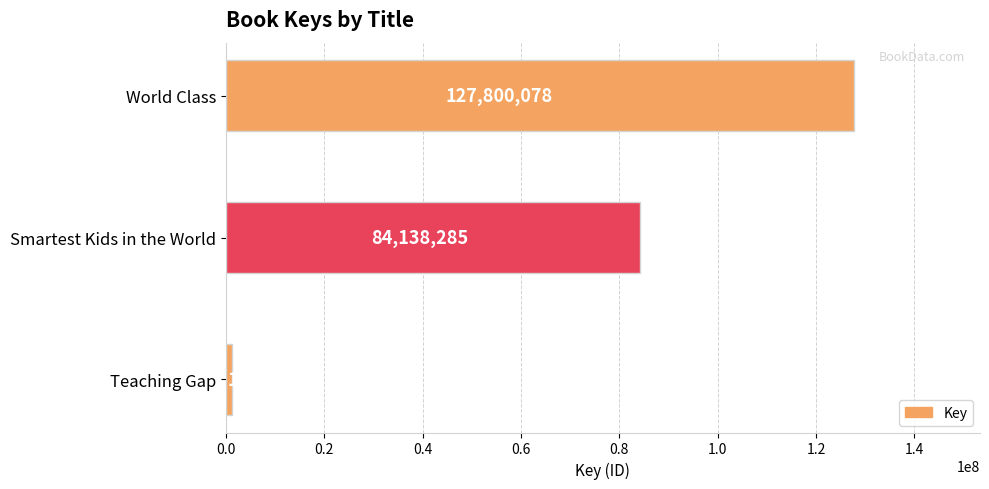

List the labels in order of value, largest first.

World Class, Smartest Kids in the World, Teaching Gap